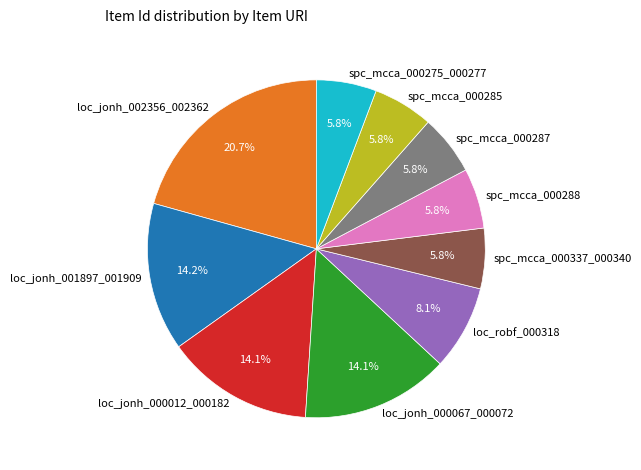

Is spc_mcca_000285 the majority of the pie?

No